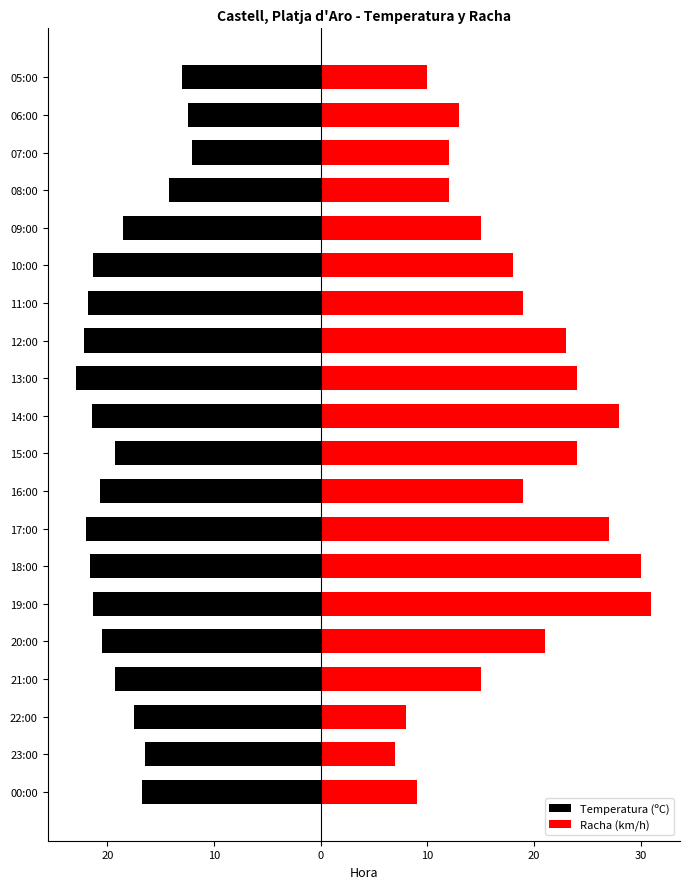

Reading left to right, list all the values displayed in this chart.

Temperatura (ºC): -16.7	-16.5	-17.5	-19.3	-20.5	-21.3	-21.6	-22.0	-20.7	-19.3	-21.4	-22.9	-22.2	-21.8	-21.3	-18.5	-14.2	-12.1	-12.4	-13.0
Racha (km/h): 9.0	7.0	8.0	15.0	21.0	31.0	30.0	27.0	19.0	24.0	28.0	24.0	23.0	19.0	18.0	15.0	12.0	12.0	13.0	10.0